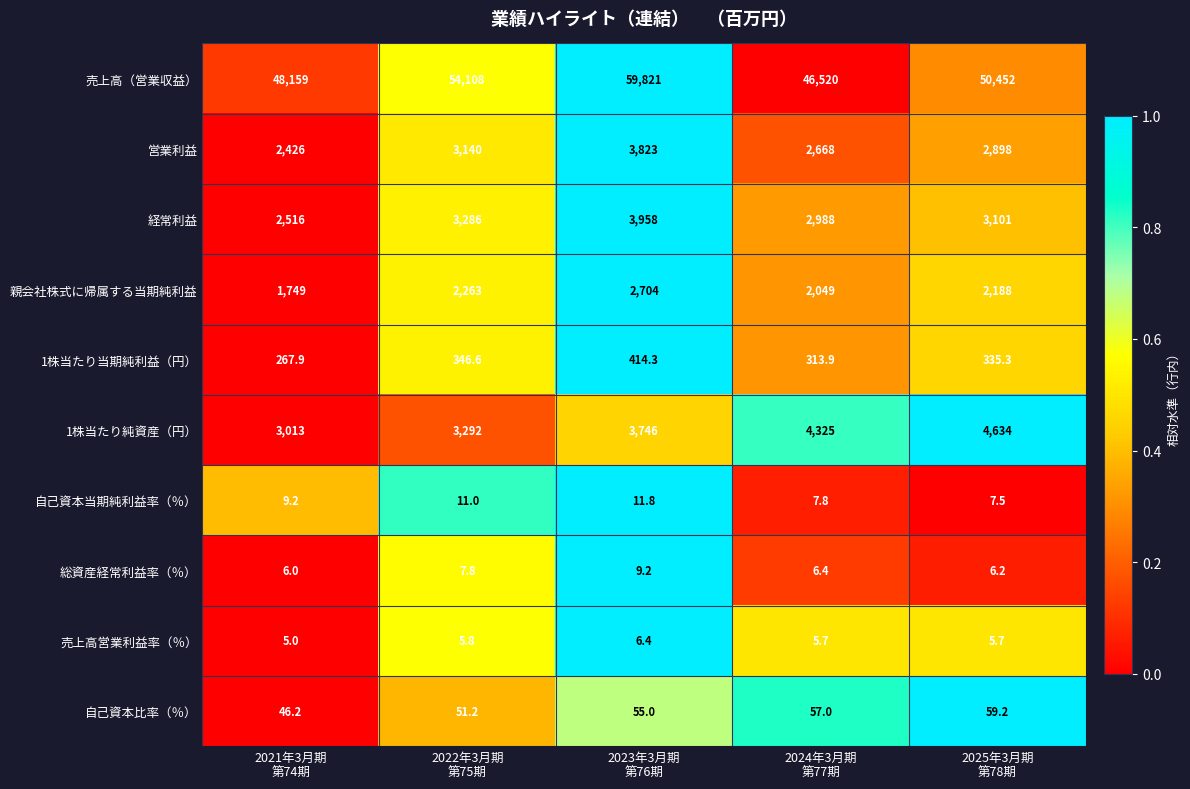

How many 1株当たり純資産（円） values are between 3292 and 4325?

3